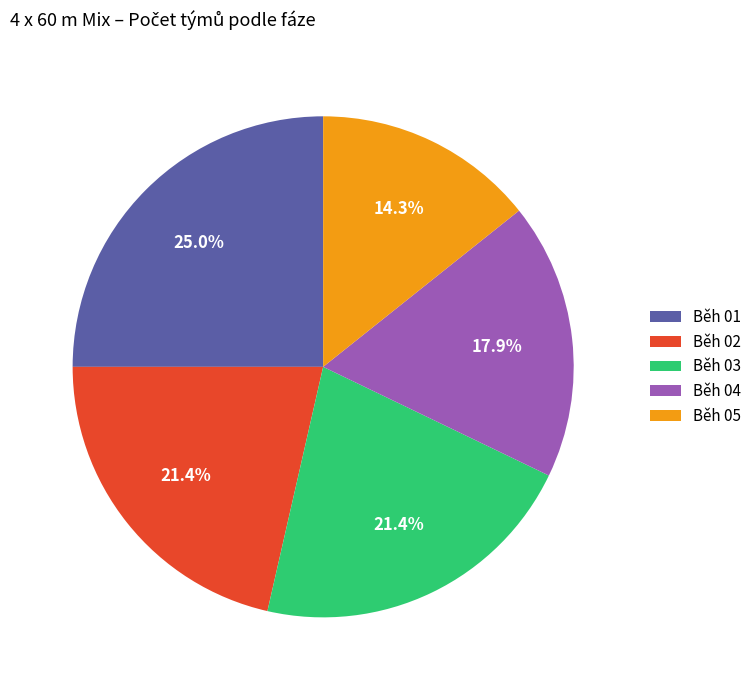

Approximately how many times larger is the value at Běh 04 compared to Běh 03?

0.8